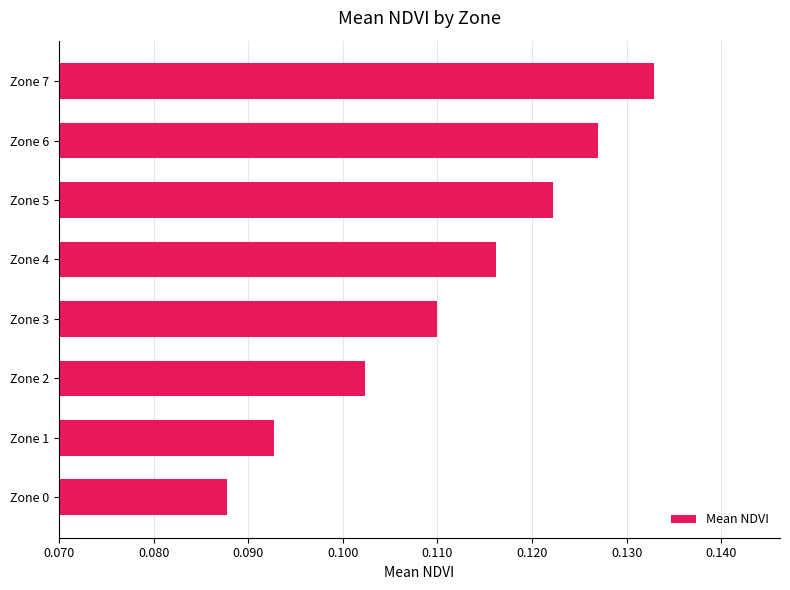

What is the sum of the values at Zone 5 and Zone 7?

0.3